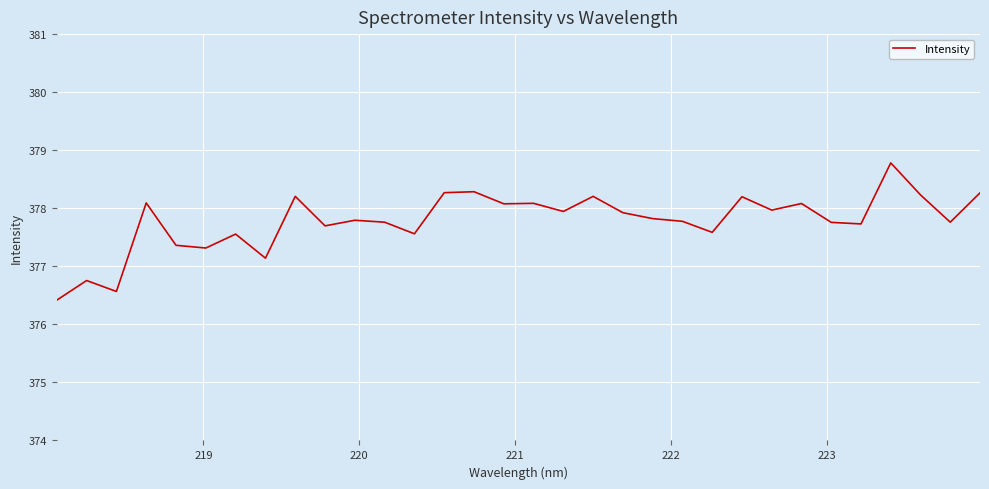

What is the minimum value shown in the chart?

376.4